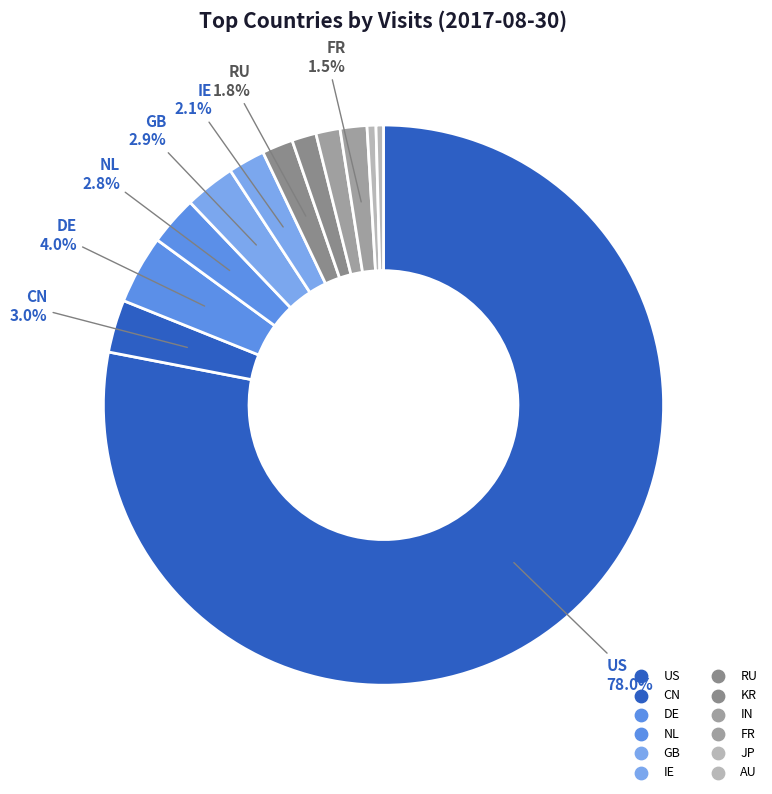

To the nearest percent, what is the combined percentage of NL and KR?

4%